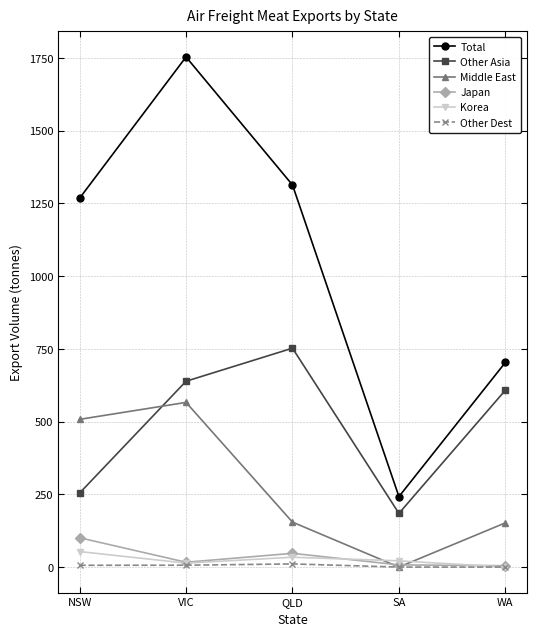

How many interior local peaks does the Total series have?

1